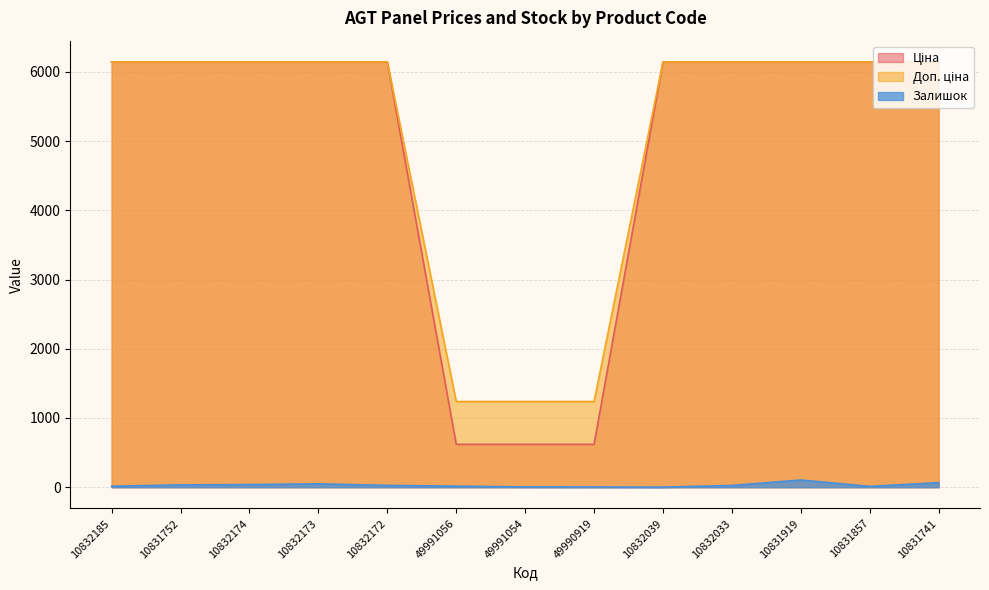

True or false: Залишок has a value of 17.0 at 10831857.

False